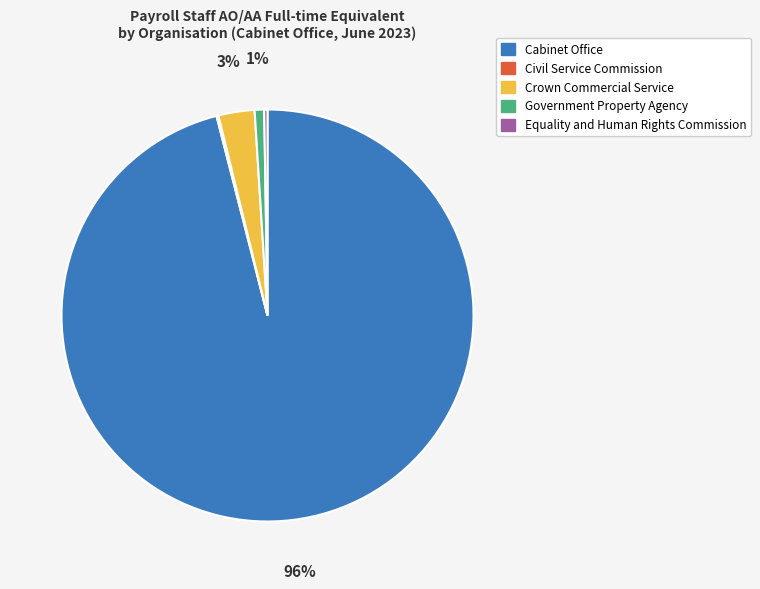

To the nearest percent, what is the difference between the largest and smallest slice percentages?

96%